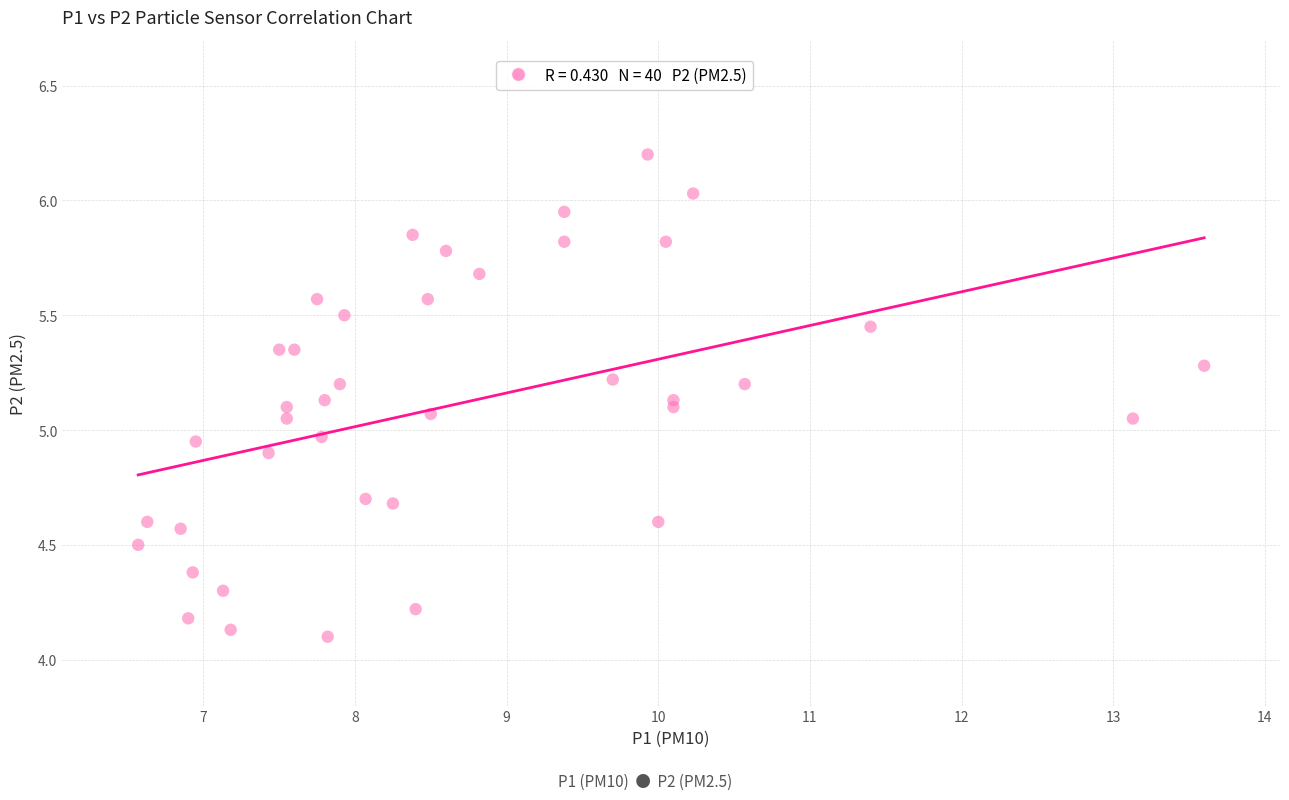

What is the range of X values (max minus min)?

7.0